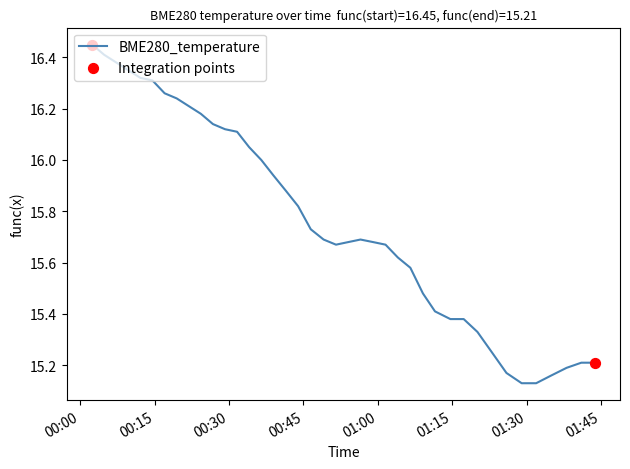

What is the difference between the maximum and minimum values?

1.3